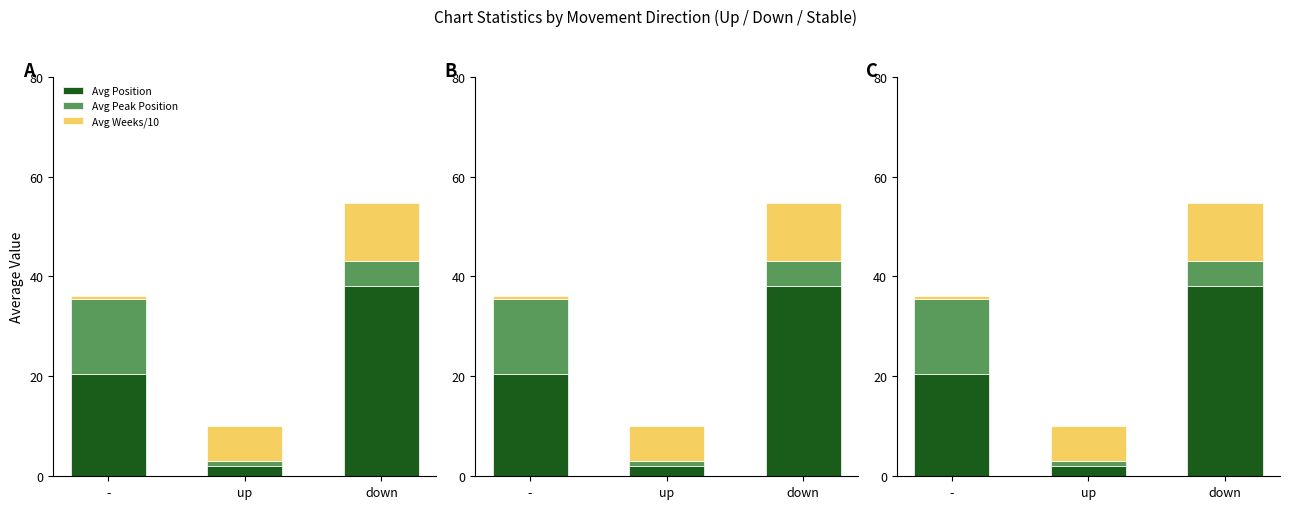

Count the number of categories in the chart.

3